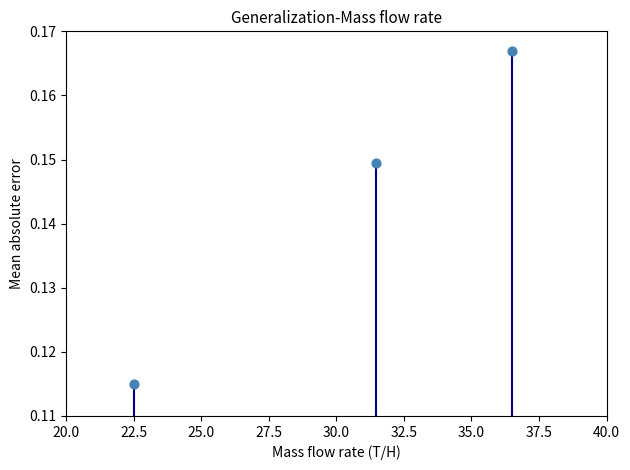

What is the average X value?

30.2